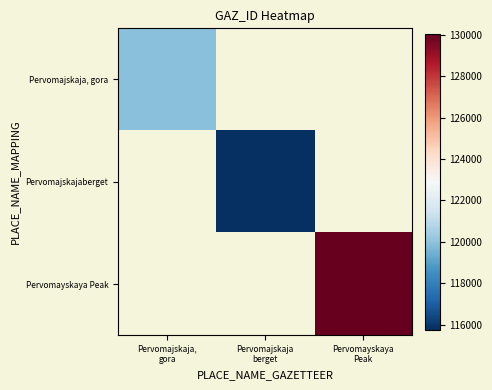

What is the total value across all series at Pervomajskaja
berget?

115749